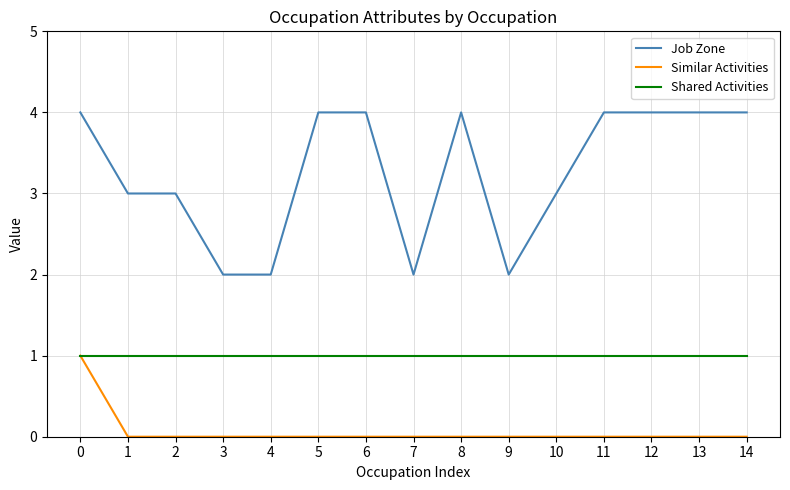

What is the average value of the Shared Activities series?

1